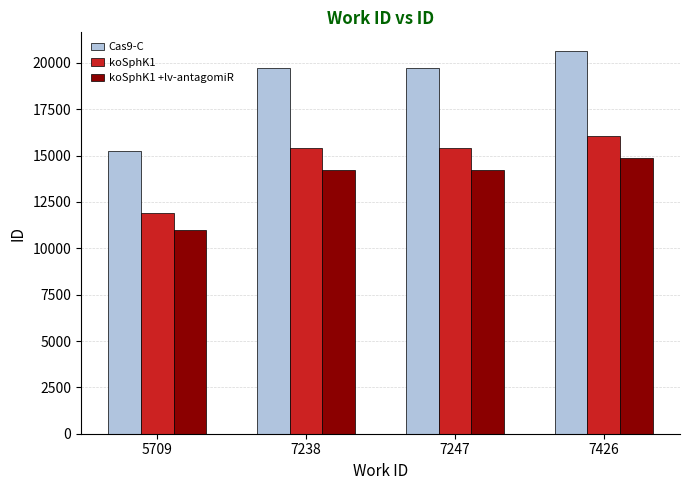

How many data points does each series have?

4